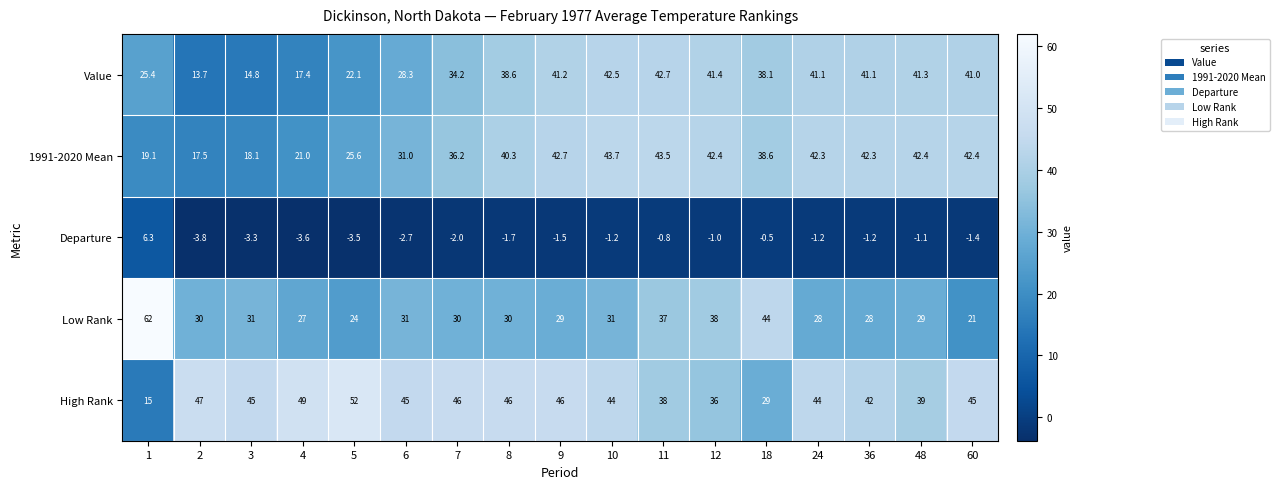

What is the difference between the maximum and minimum values in the Low Rank series?

41.0